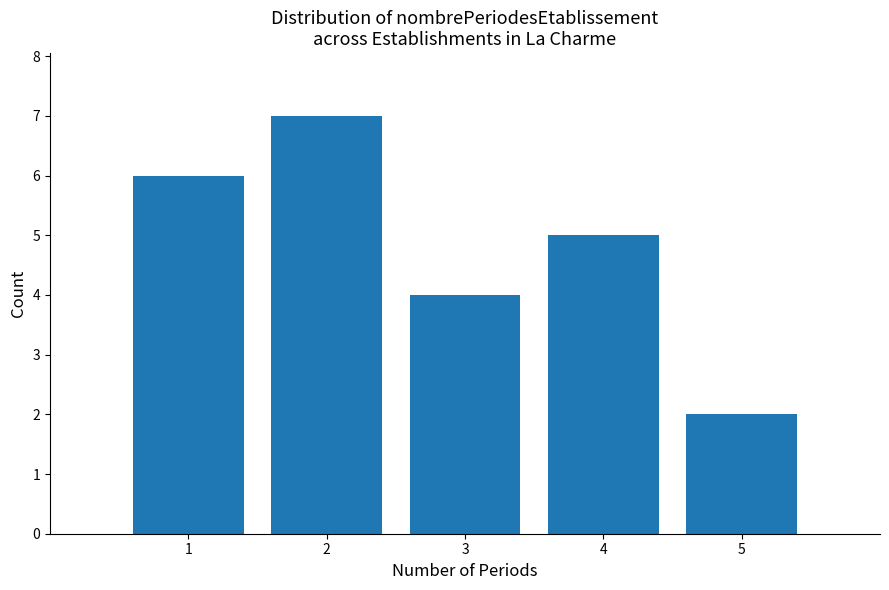

Reading left to right, list all the values displayed in this chart.

6	7	4	5	2